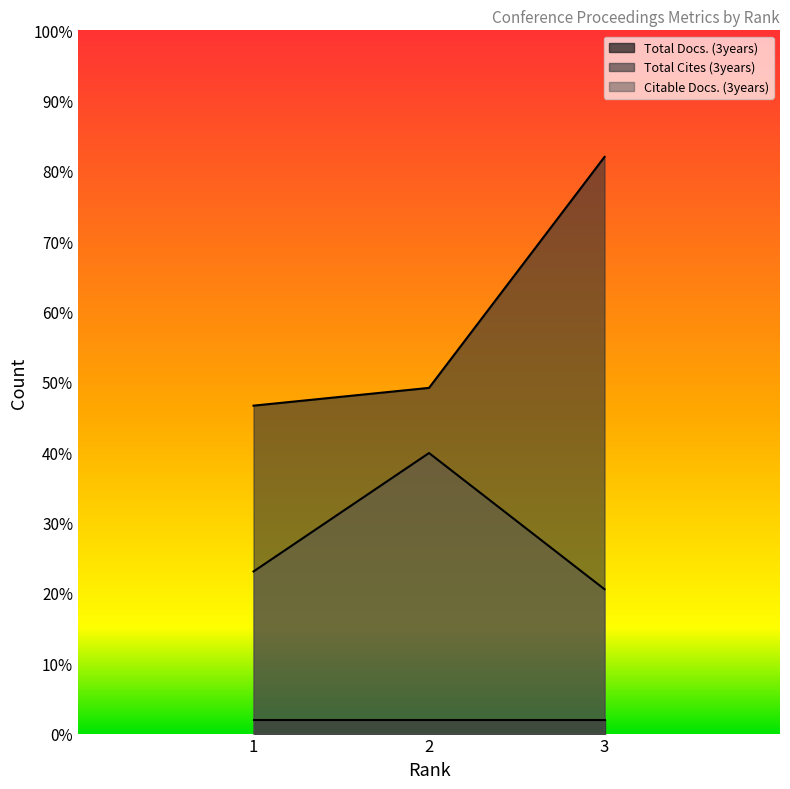

What is the lowest value of the Citable Docs. (3years) series?

20.5